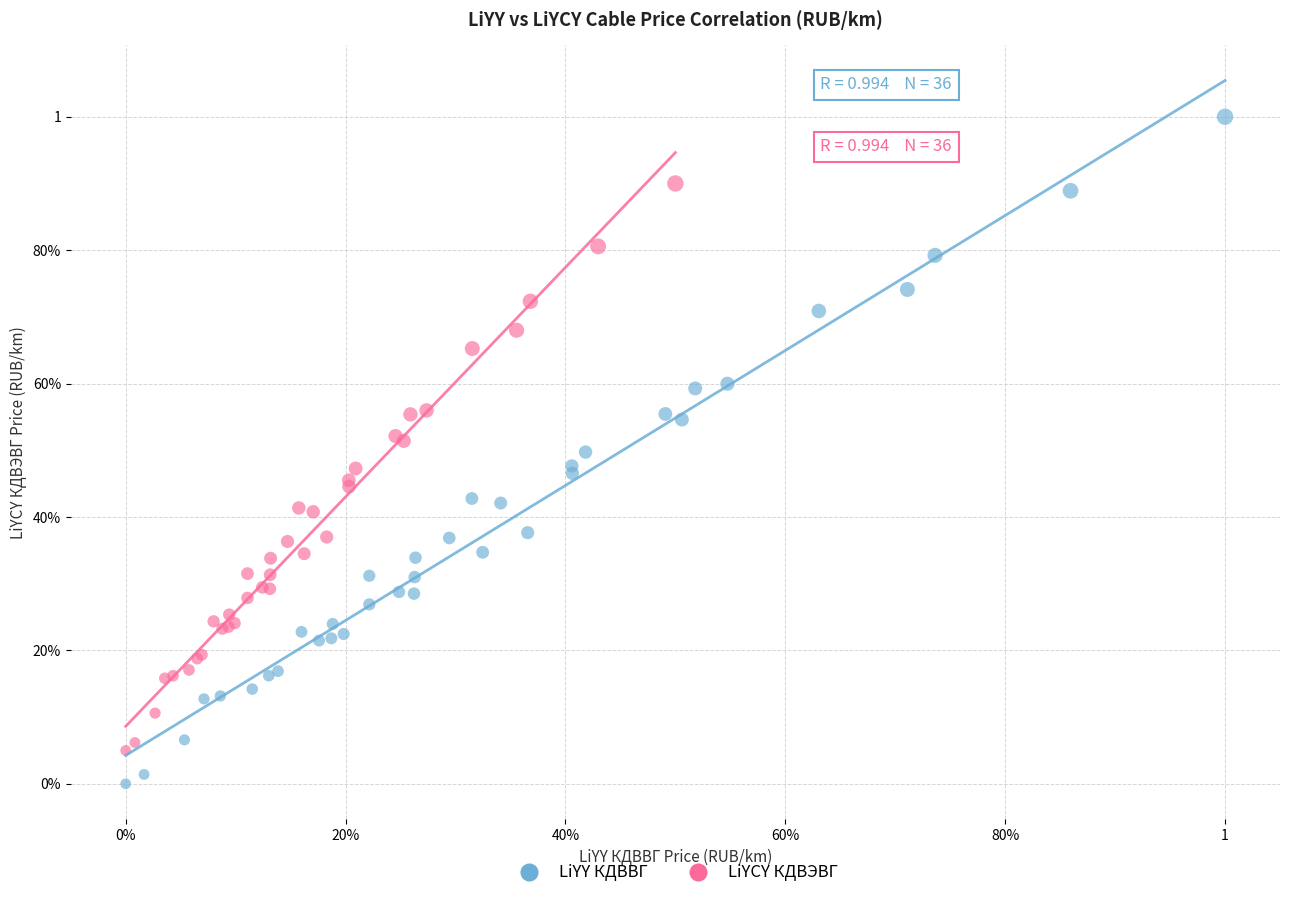

What are all the series names shown in the legend?

LiYY КДВВГ, LiYCY КДВЭВГ